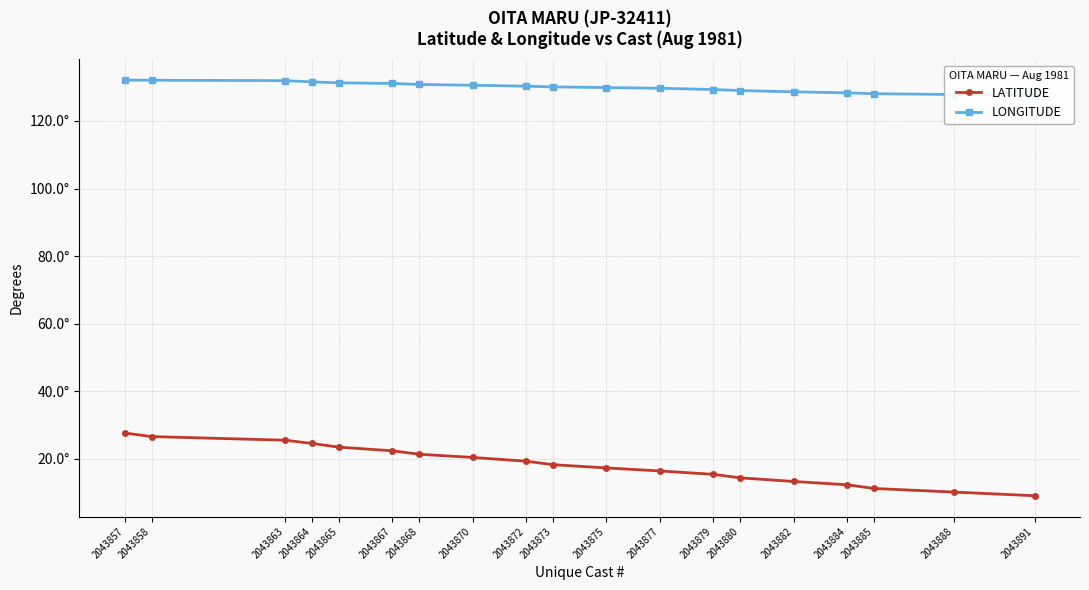

What is the approximate value of LATITUDE at 2043875?

17.3